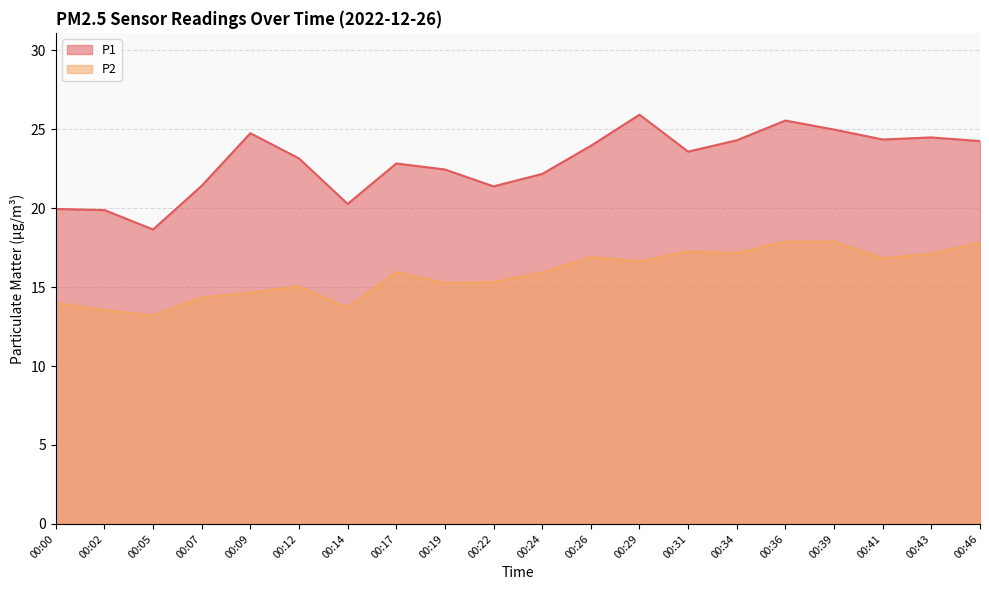

Reading right to left, extract all data points from this chart.

P1: 00:46=24.2	00:43=24.5	00:41=24.4	00:39=25.0	00:36=25.6	00:34=24.3	00:31=23.6	00:29=25.9	00:26=23.9	00:24=22.2	00:22=21.4	00:19=22.4	00:17=22.8	00:14=20.3	00:12=23.1	00:09=24.8	00:07=21.4	00:05=18.6	00:02=19.9	00:00=19.9
P2: 00:46=17.8	00:43=17.1	00:41=16.8	00:39=17.9	00:36=17.9	00:34=17.1	00:31=17.3	00:29=16.6	00:26=16.9	00:24=15.9	00:22=15.3	00:19=15.3	00:17=15.9	00:14=13.7	00:12=15.1	00:09=14.7	00:07=14.3	00:05=13.2	00:02=13.6	00:00=14.0